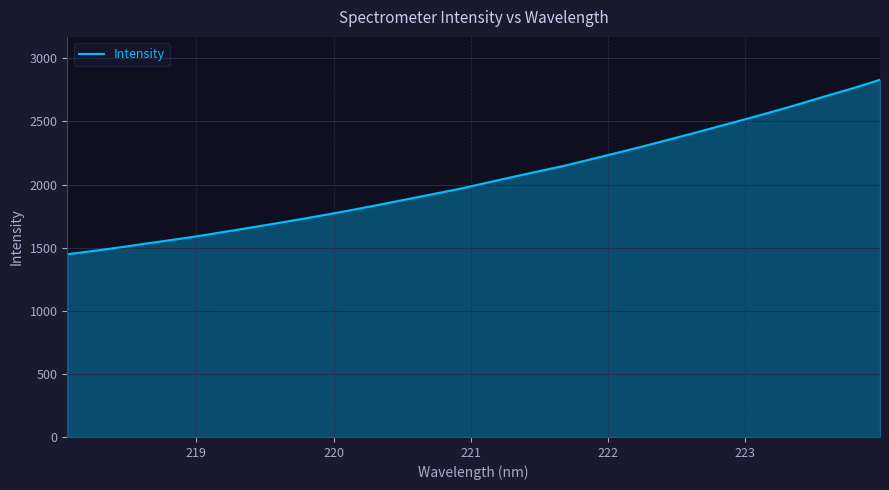

What is the sum of all values?

65408.8